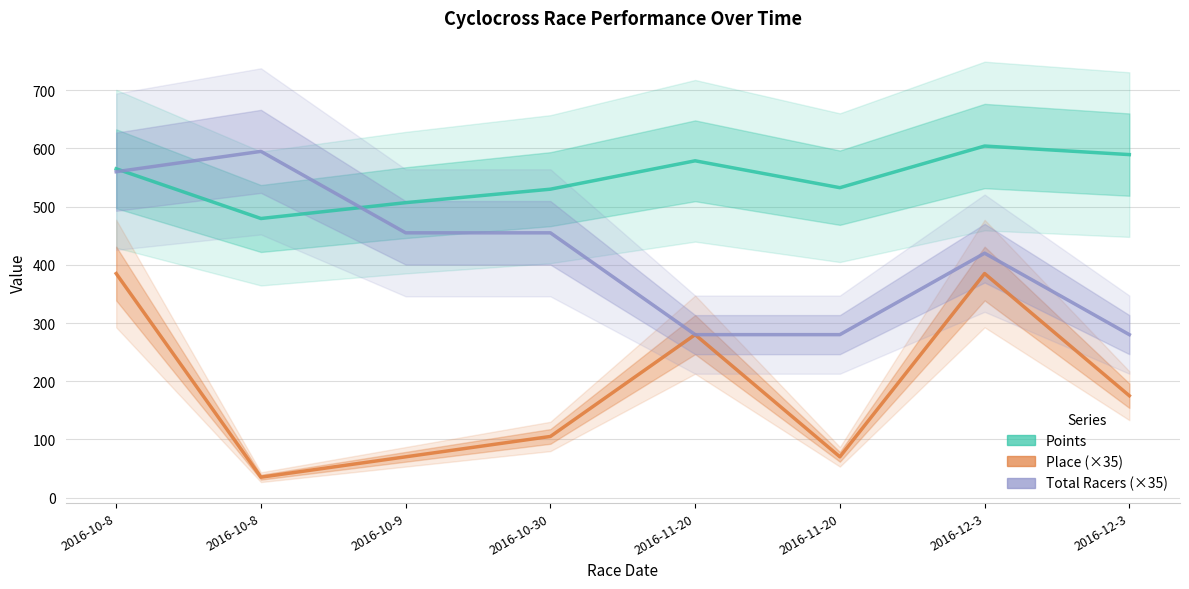

Reading left to right, extract all data points from this chart.

Points: 2016-10-8=565.1	2016-10-8=479.6	2016-10-9=506.8	2016-10-30=530.0	2016-11-20=578.8	2016-11-20=532.6	2016-12-3=604.2	2016-12-3=589.4
Place (×35): 2016-10-8=385.0	2016-10-8=35.0	2016-10-9=70.0	2016-10-30=105.0	2016-11-20=280.0	2016-11-20=70.0	2016-12-3=385.0	2016-12-3=175.0
Total Racers (×35): 2016-10-8=560.0	2016-10-8=595.0	2016-10-9=455.0	2016-10-30=455.0	2016-11-20=280.0	2016-11-20=280.0	2016-12-3=420.0	2016-12-3=280.0